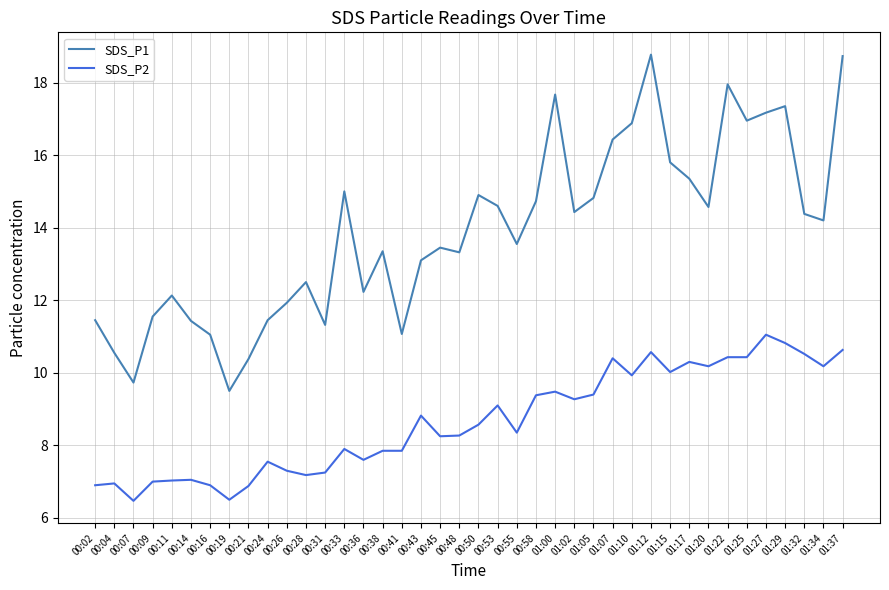

Is the value of SDS_P2 at 00:58 greater than the value of SDS_P1 at 01:25?

No